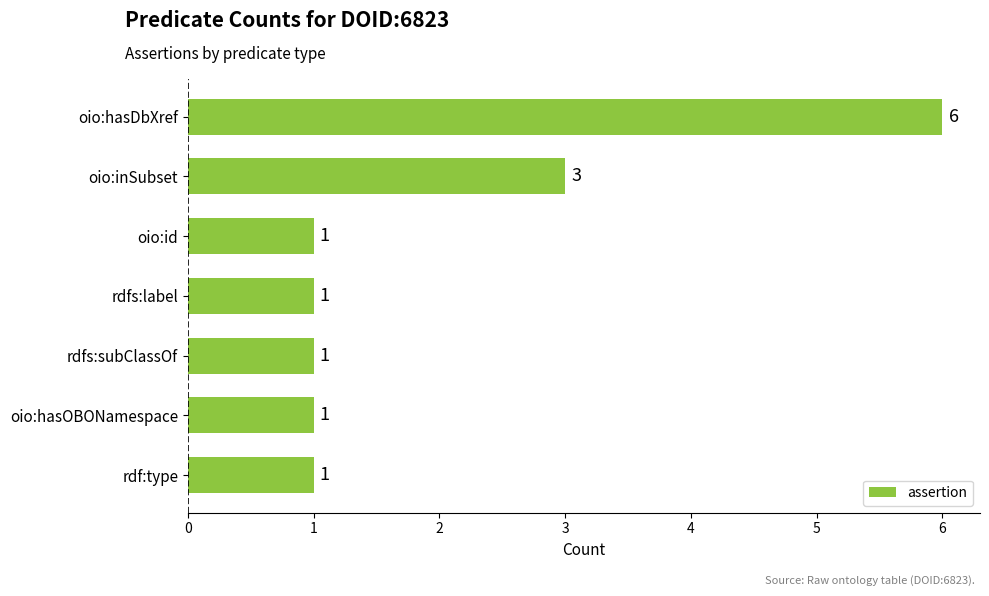

Is it true that the value at rdf:type is 1?

True